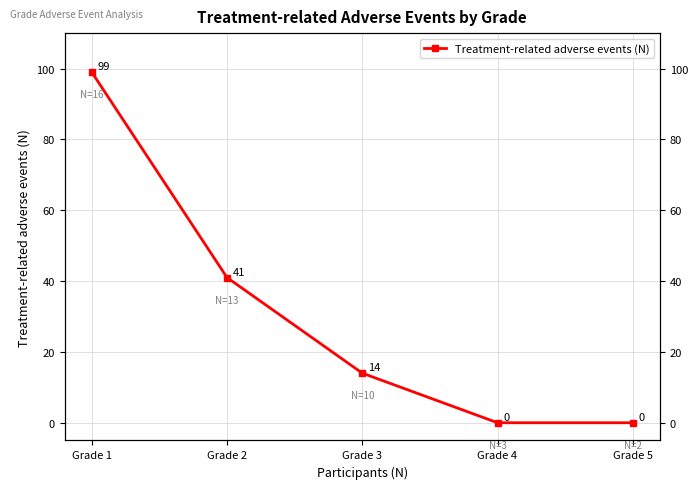

Rank the categories by value from lowest to highest.

Grade 4, Grade 5, Grade 3, Grade 2, Grade 1